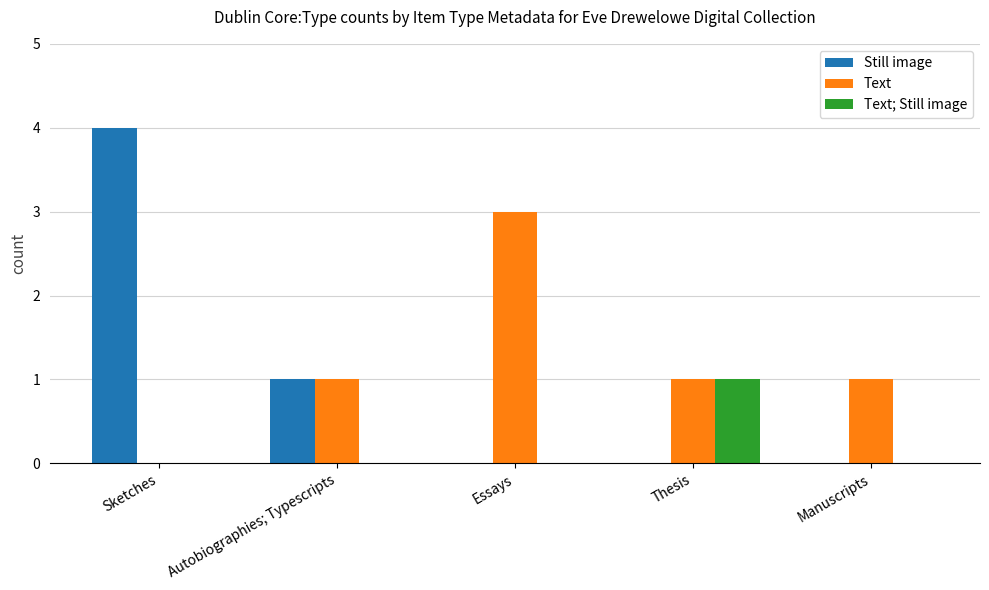

Which series changed the most between Sketches and Essays?

Still image